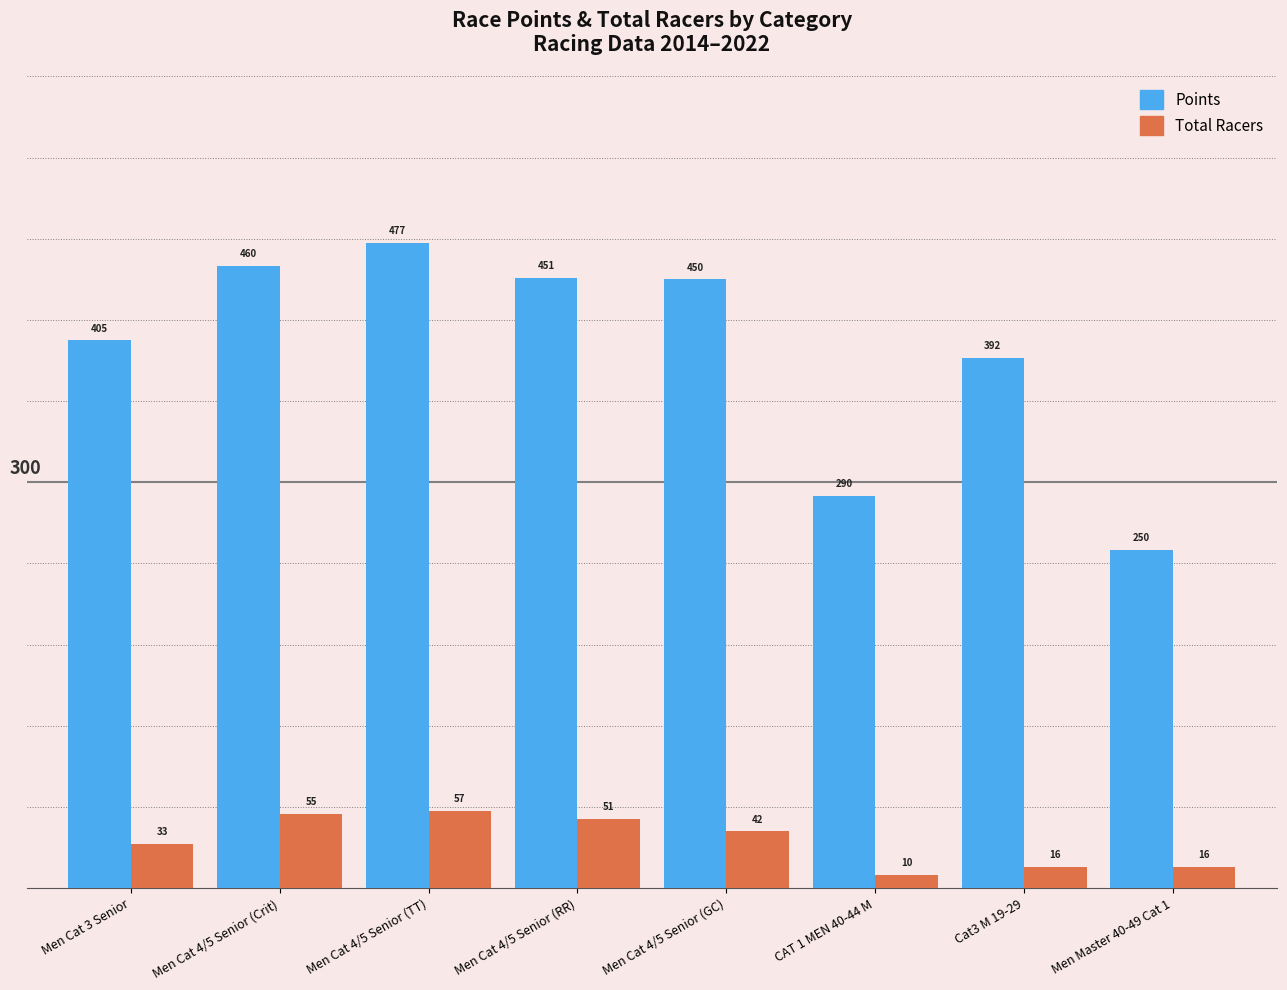

The value of Points at Cat3 M 19-29 is 96.8. True or false?

False